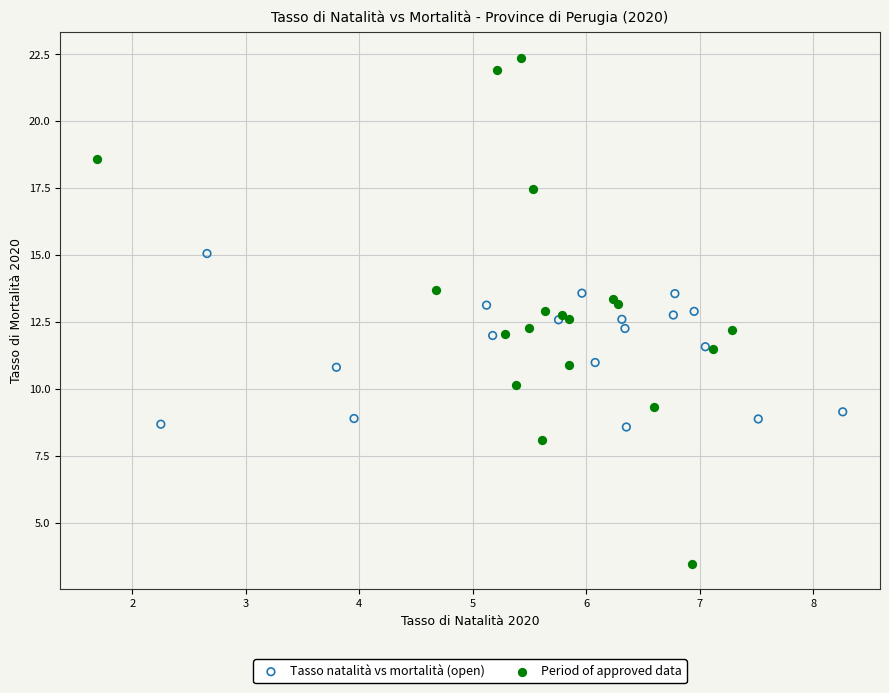

Which series reaches the maximum Y coordinate?

Period of approved data